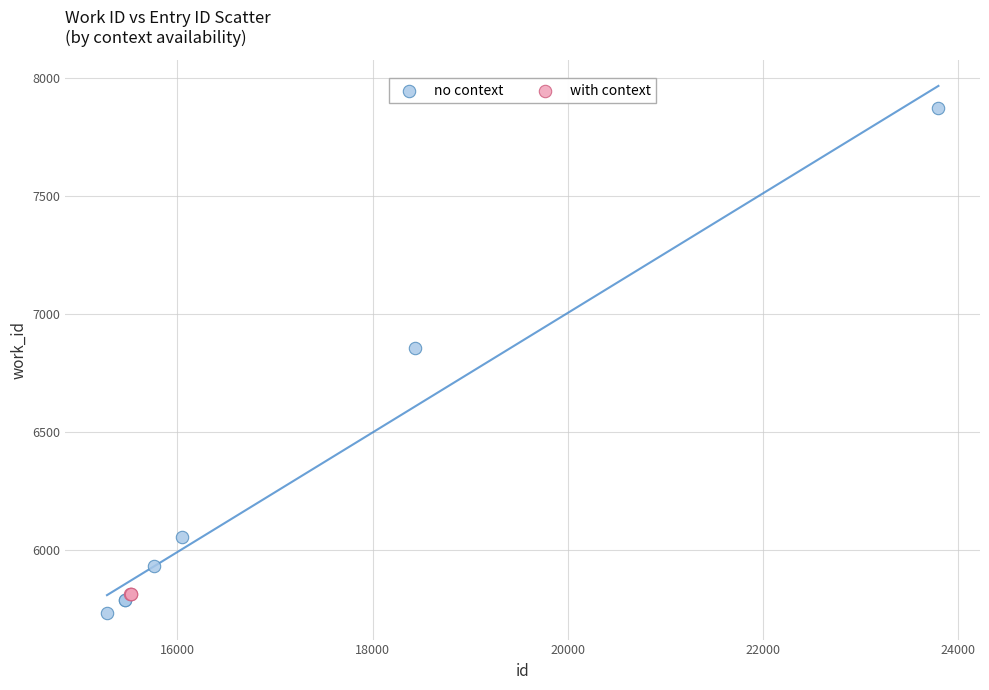

Which series reaches the maximum Y coordinate?

no context